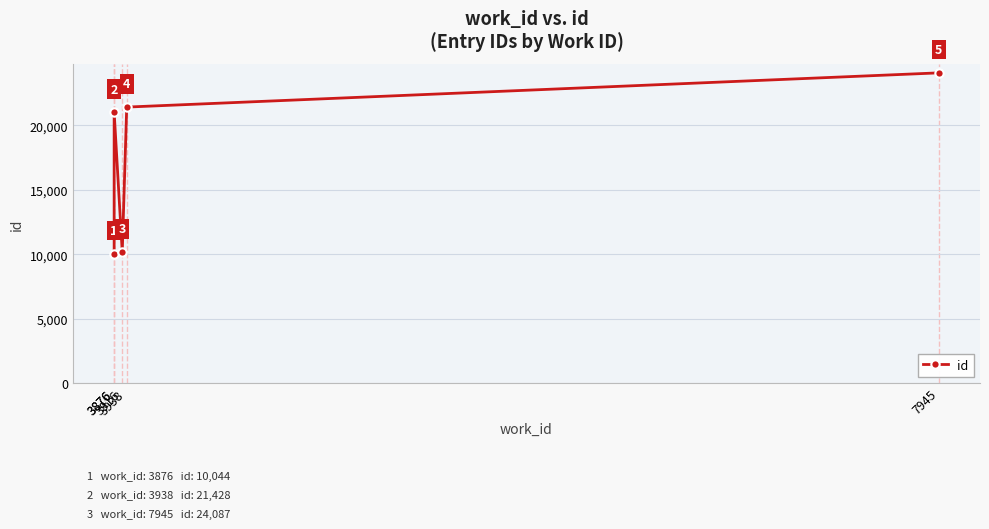

What is the average value?

17351